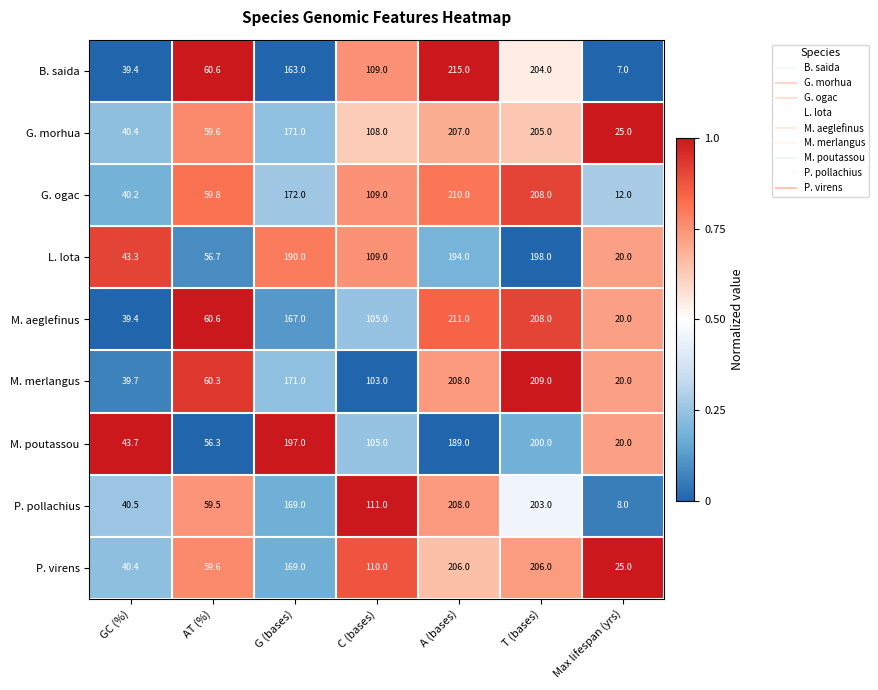

At which category does the chart reach its minimum across all series?

Max lifespan (yrs)